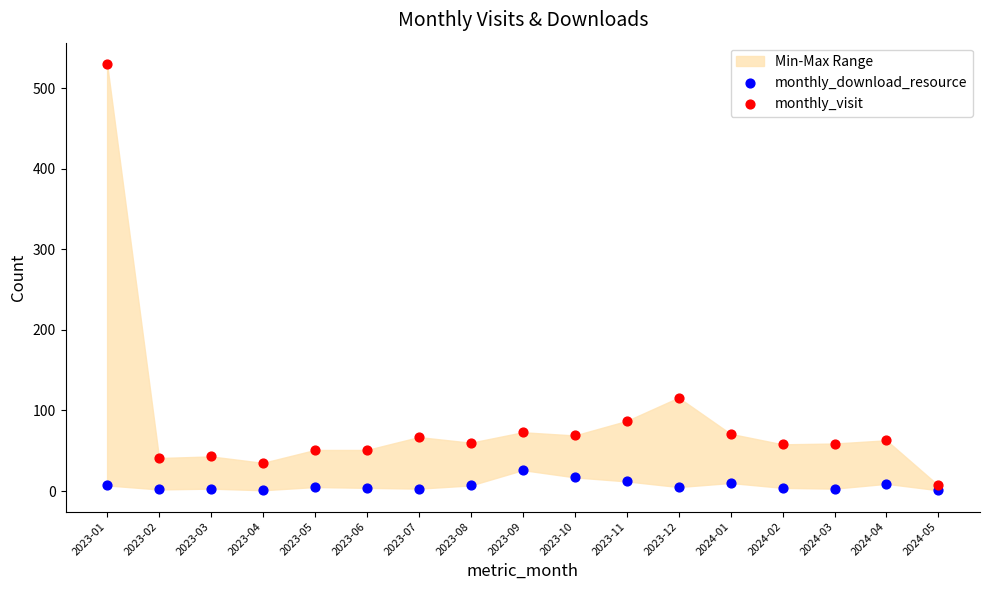

Which series has the largest Y range (max minus min)?

monthly_visit